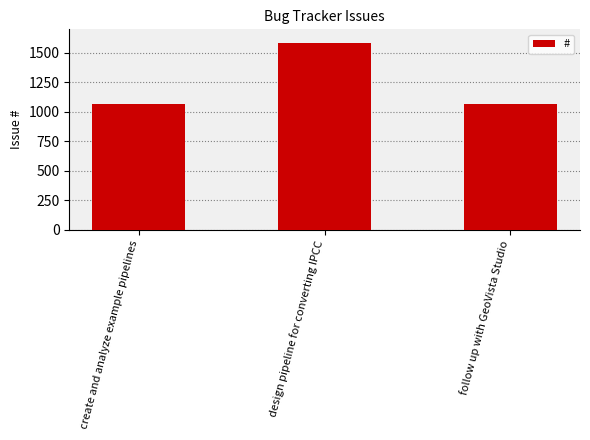

What is the difference between the maximum and minimum values?

513